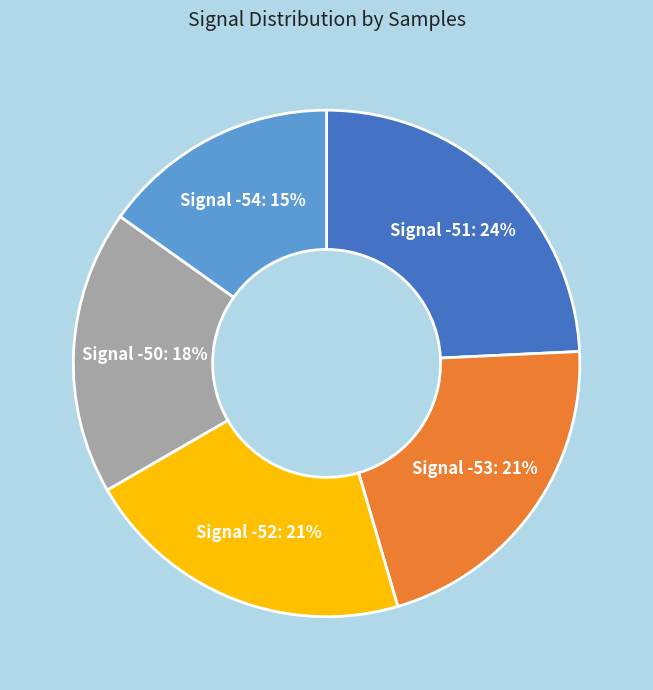

Is there any slice that represents more than half of the pie?

No